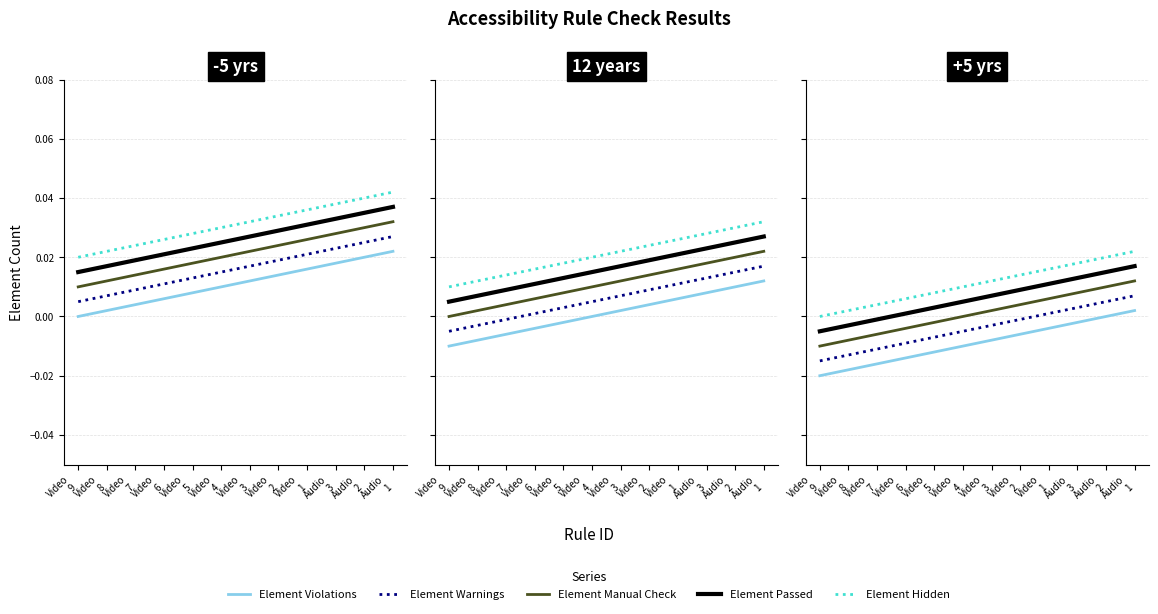

Which category has the highest value in the Element Passed series?

Audio
1